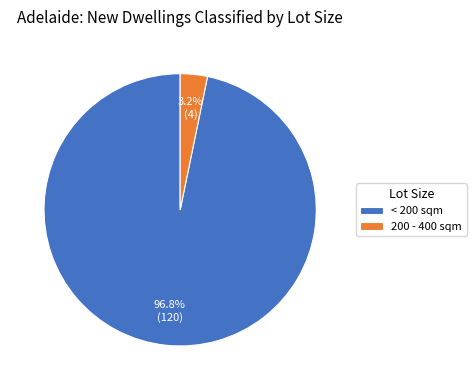

Which slice represents more than half of the pie?

< 200 sqm